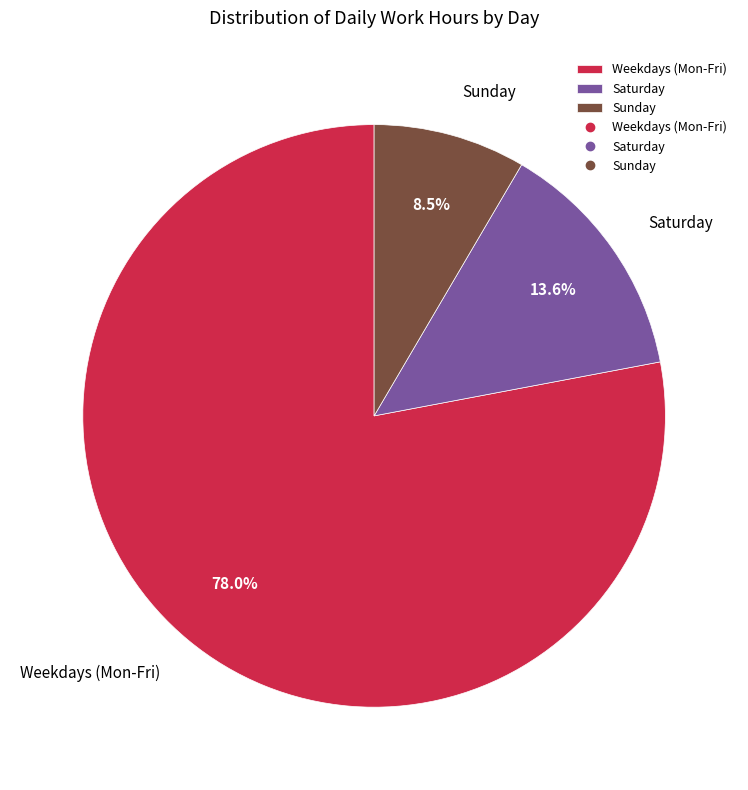

Rank the categories by value from lowest to highest.

Sunday, Saturday, Weekdays (Mon-Fri)